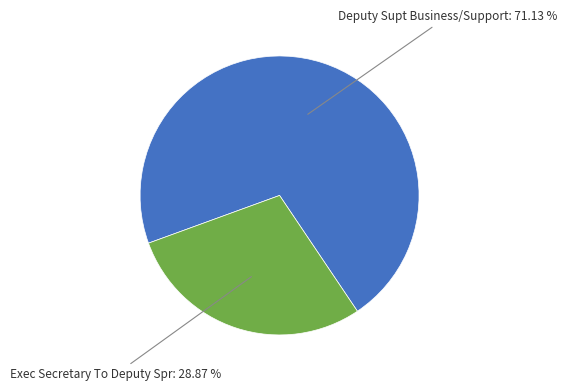

Does any single category account for the majority?

Yes